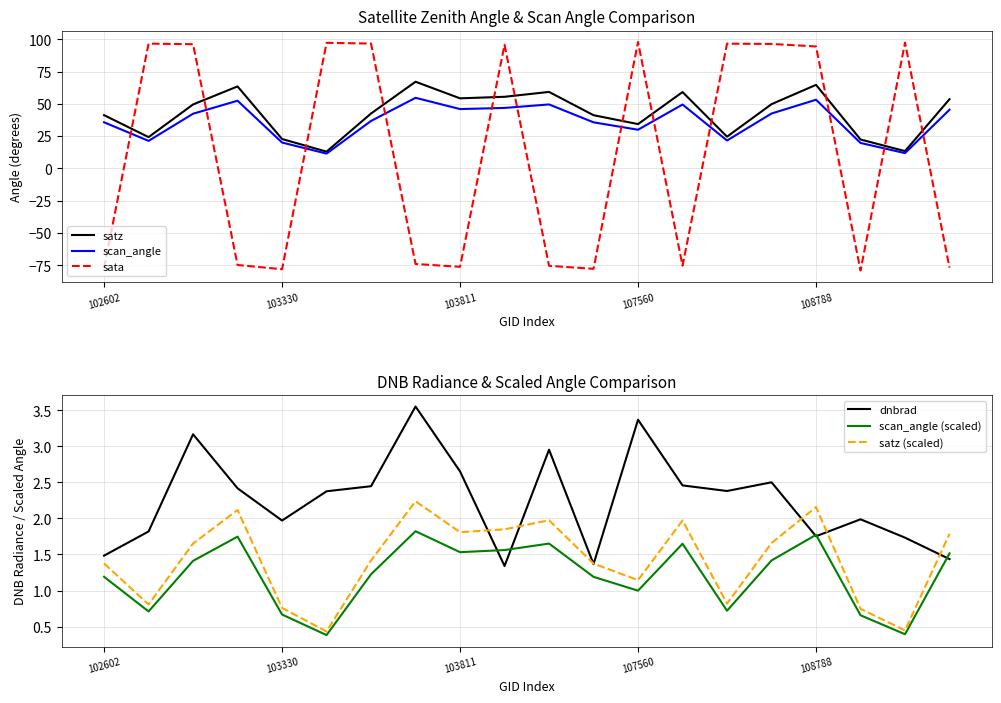

Where is dnbrad nearest to the value 2?

17